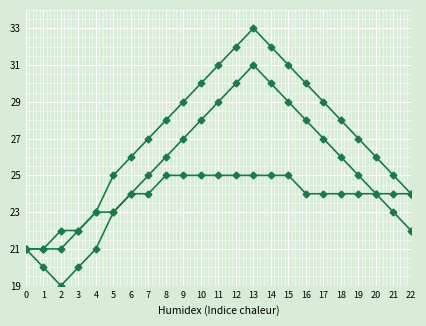

How many series are shown in this chart?

3